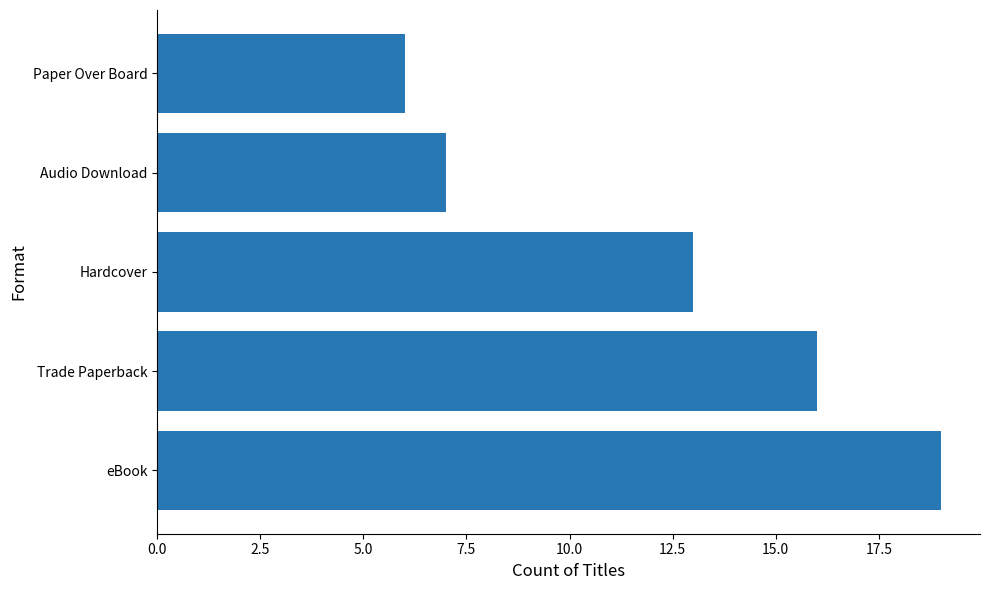

How many values are below 13?

2